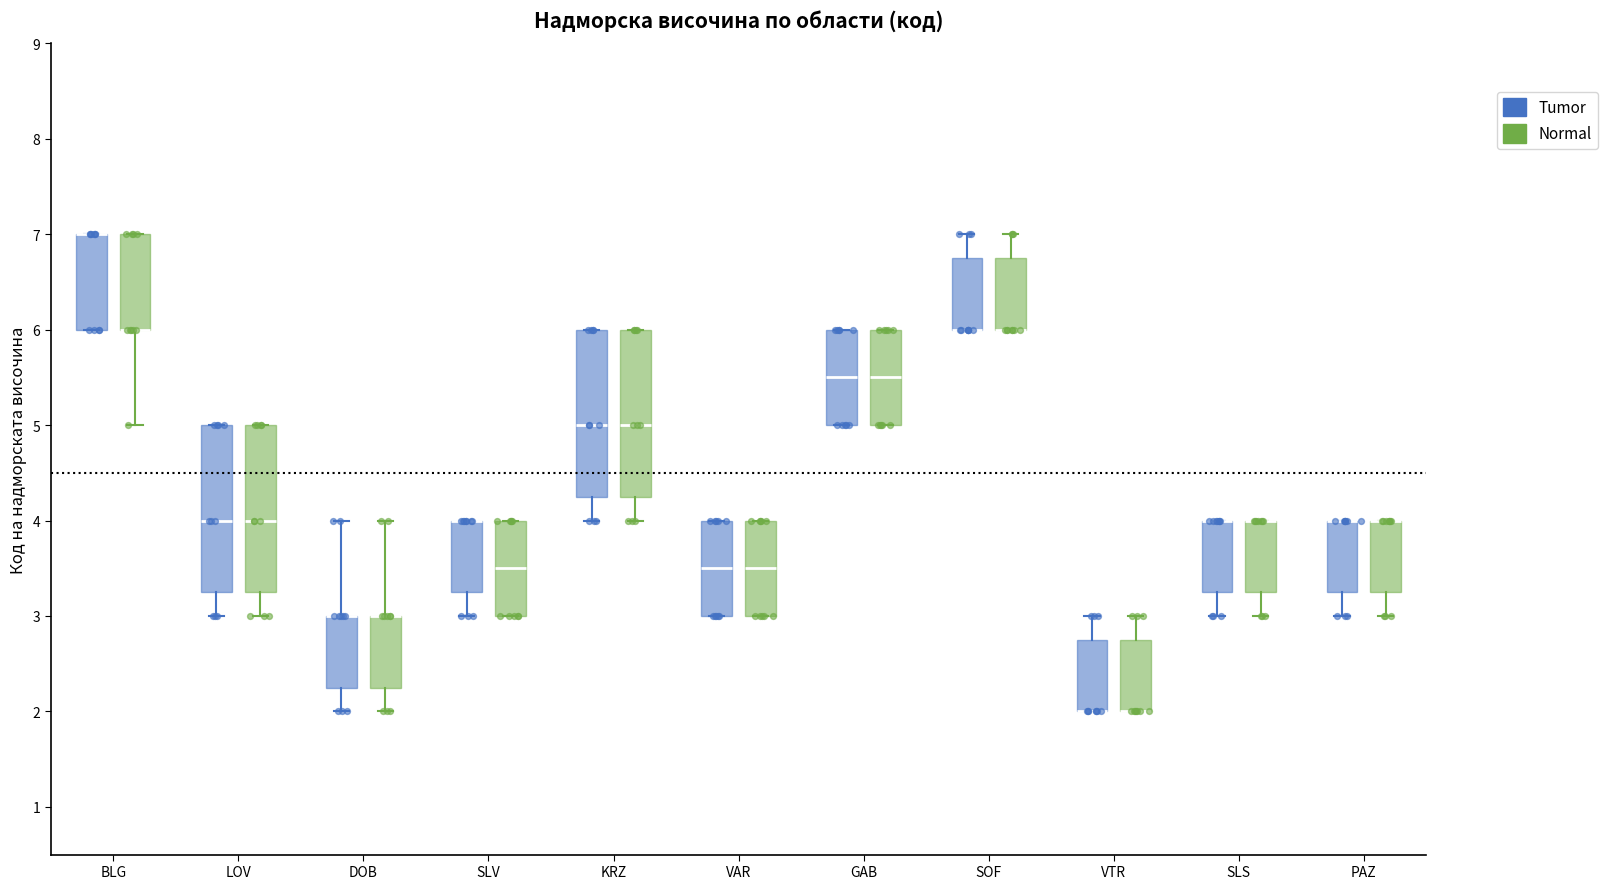

Where does the median line of the box for SLV (Normal) sit on the y-axis? The values are not printed on the chart, so give them approximately, as read against the axis.

3.5